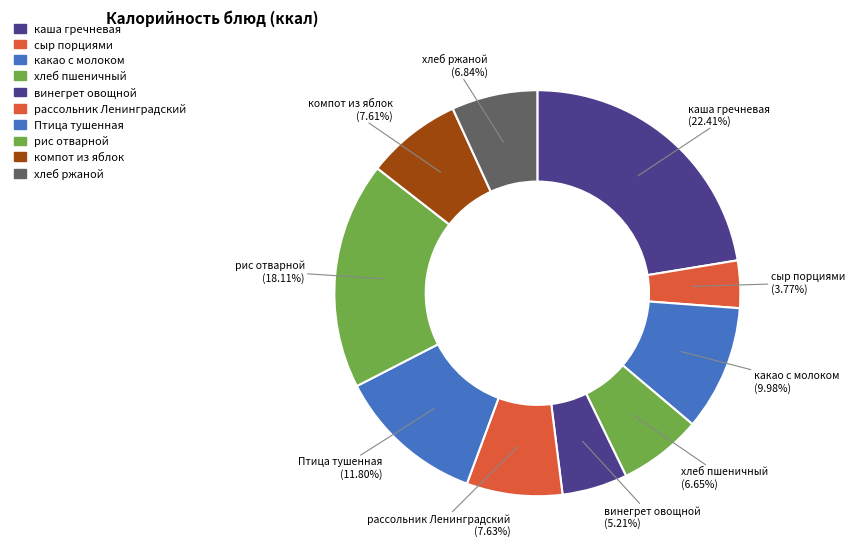

How many segments does this pie chart have?

10